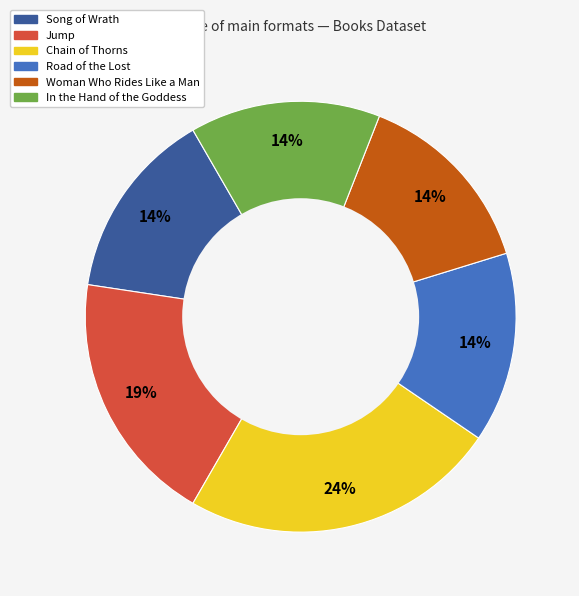

How many slices are in this pie chart?

6